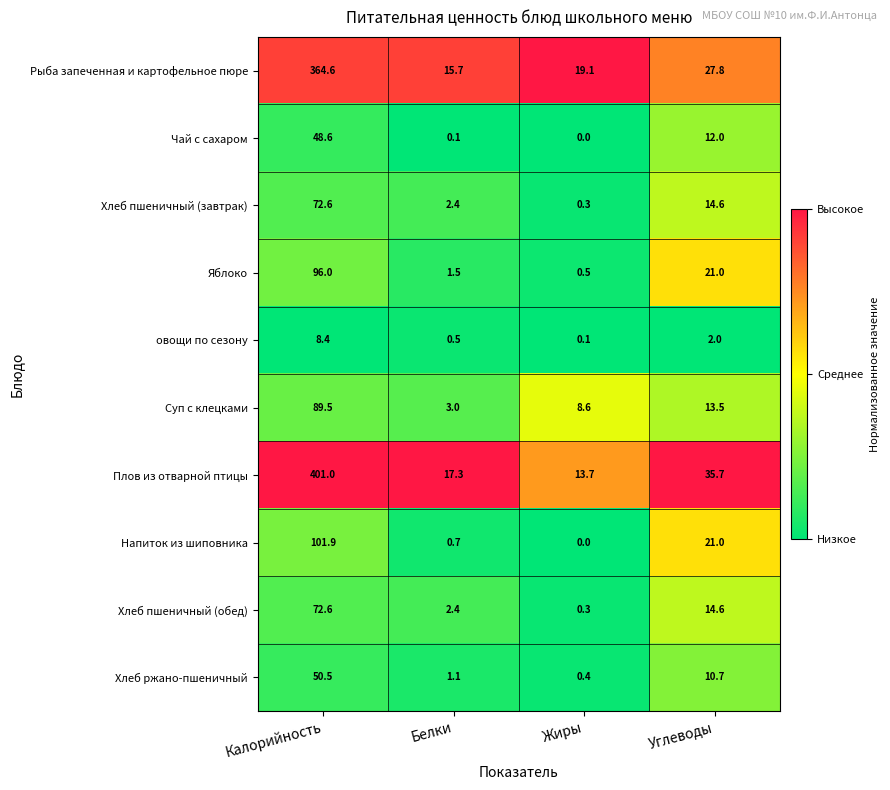

At which category is the sum across all series the highest?

Калорийность